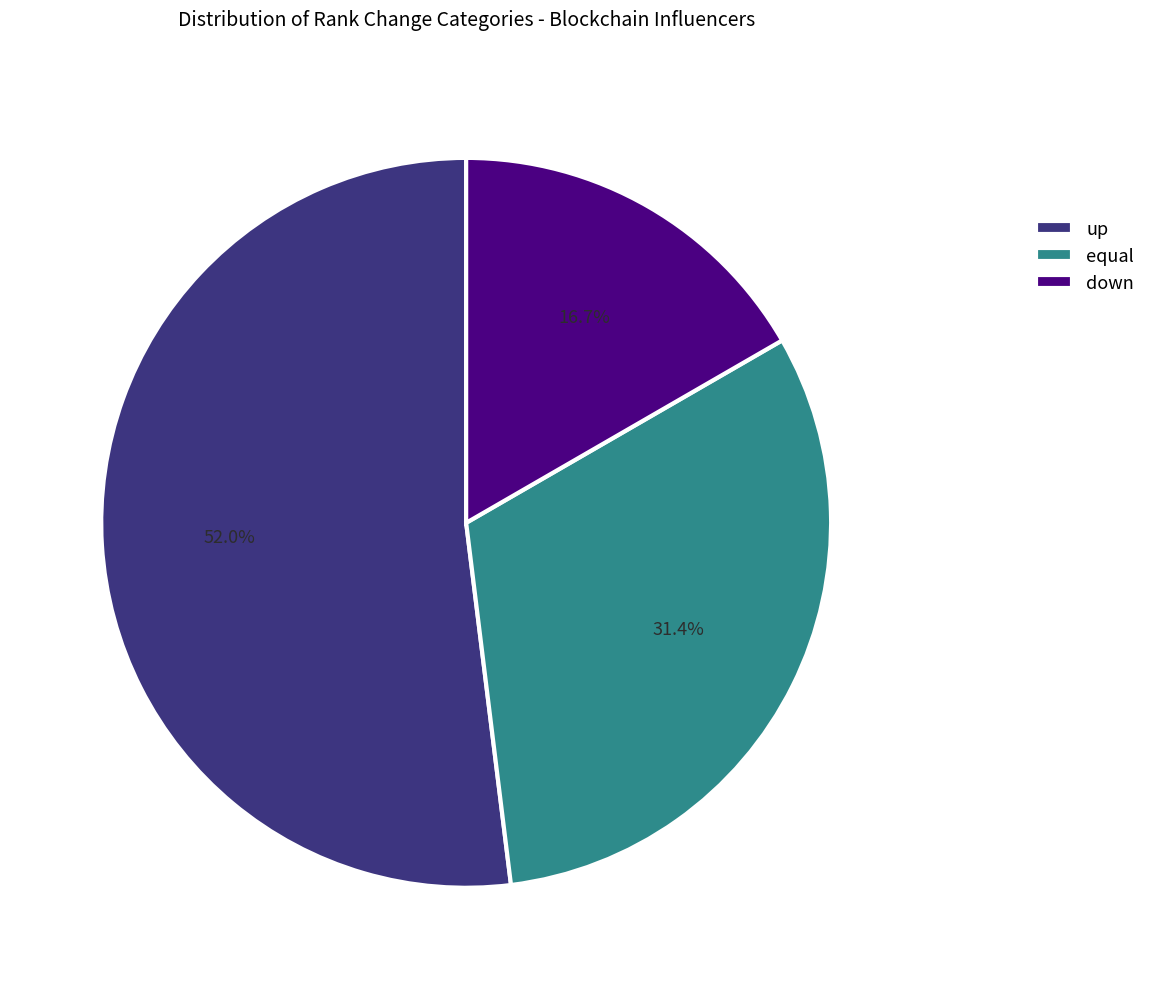

To the nearest percent, what is the difference between the largest and smallest slice percentages?

35%